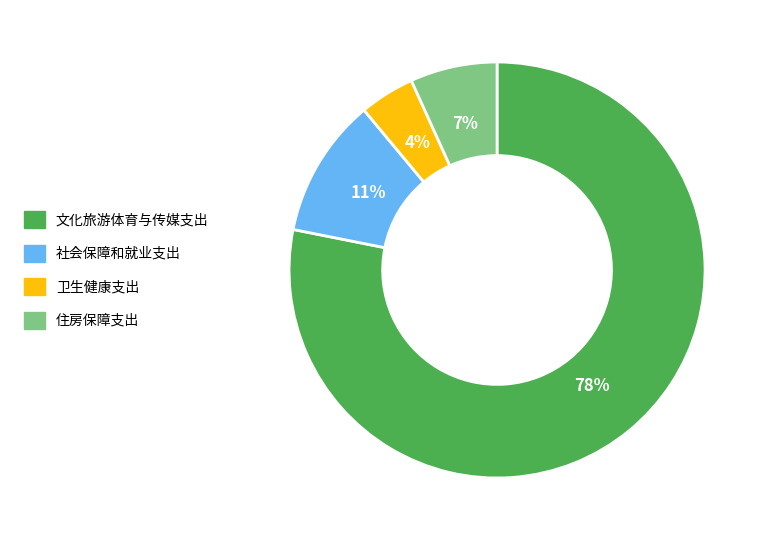

Between 文化旅游体育与传媒支出 and 社会保障和就业支出, which is larger?

文化旅游体育与传媒支出